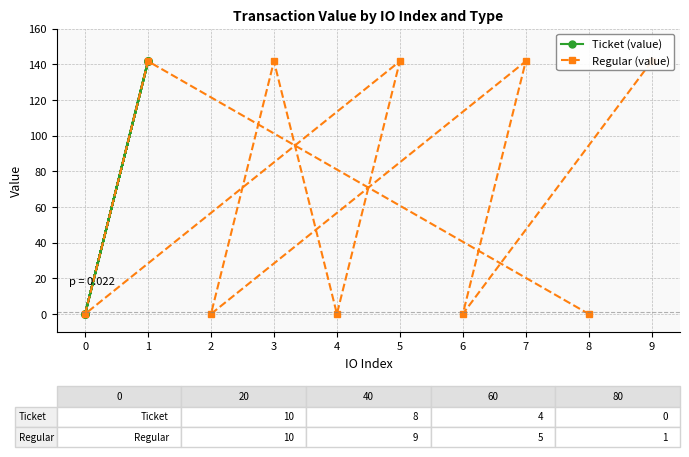

True or false: Ticket (value) has more than 2 interior local peaks.

False